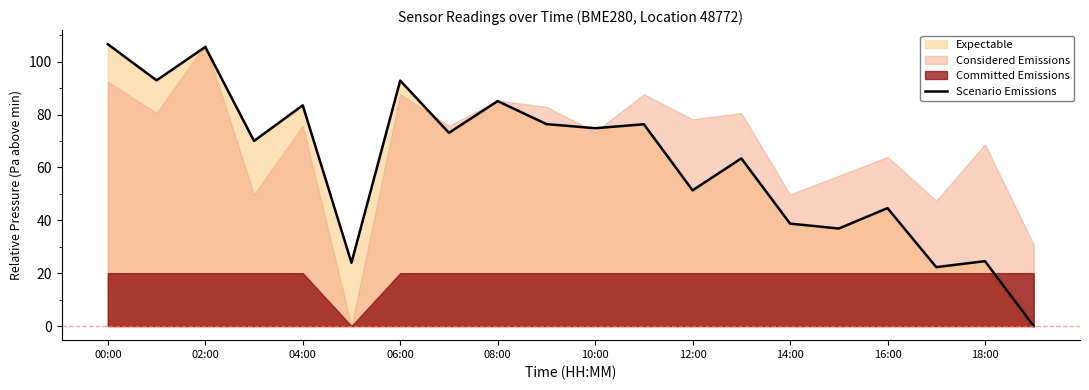

Where is Scenario Emissions nearest to the value 53?

12:00